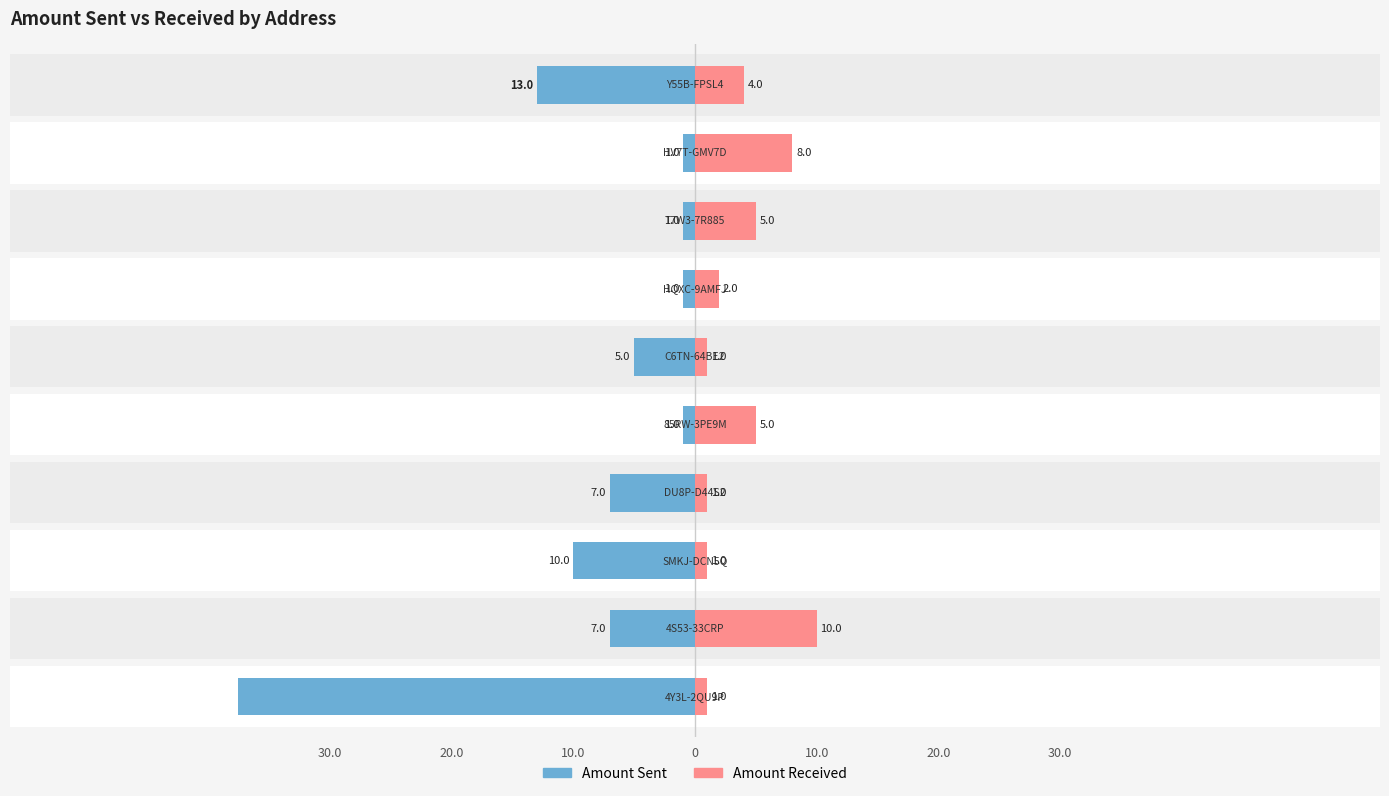

How many data points in Amount Received are above 4?

4